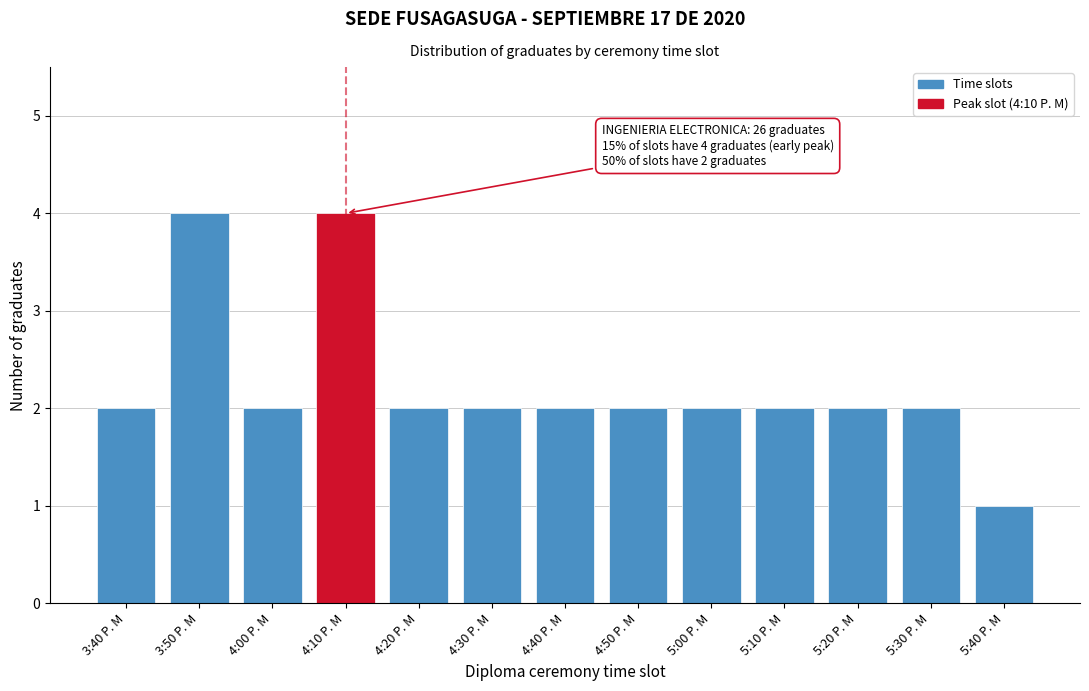

Reading right to left, extract all data points from this chart.

1	2	2	2	2	2	2	2	2	4	2	4	2